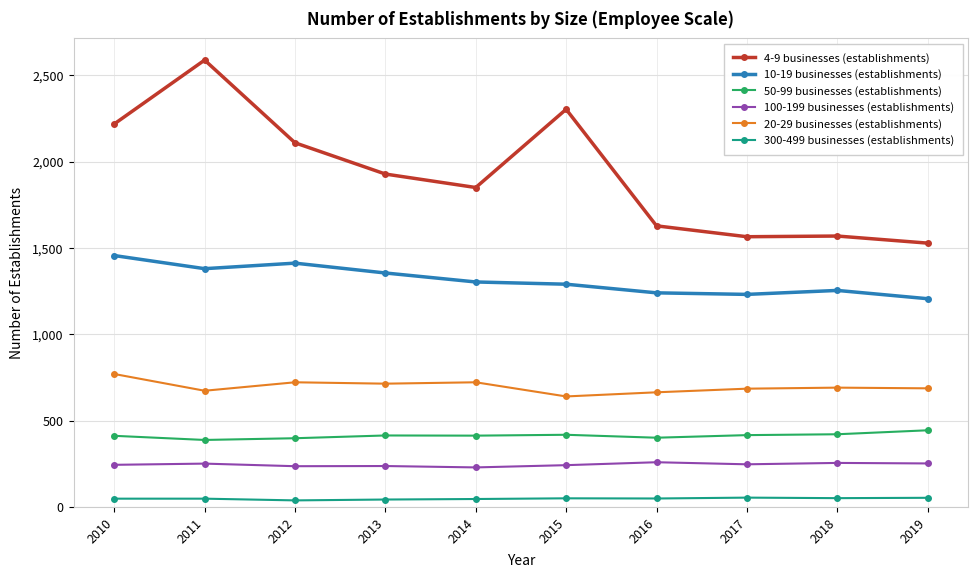

Rank the series by their maximum value, from lowest to highest.

300-499 businesses (establishments), 100-199 businesses (establishments), 50-99 businesses (establishments), 20-29 businesses (establishments), 10-19 businesses (establishments), 4-9 businesses (establishments)